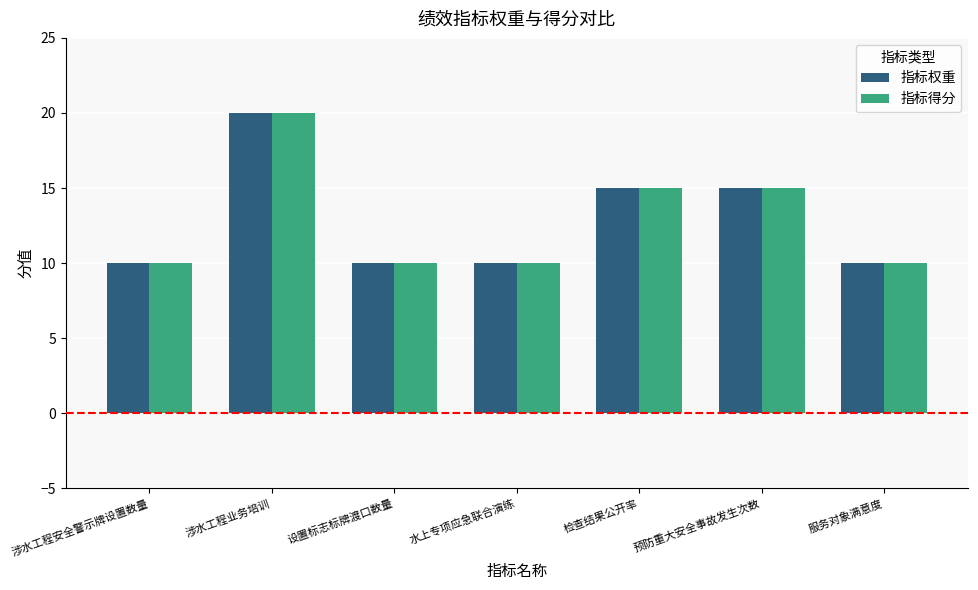

What is the average value of the 指标得分 series?

13